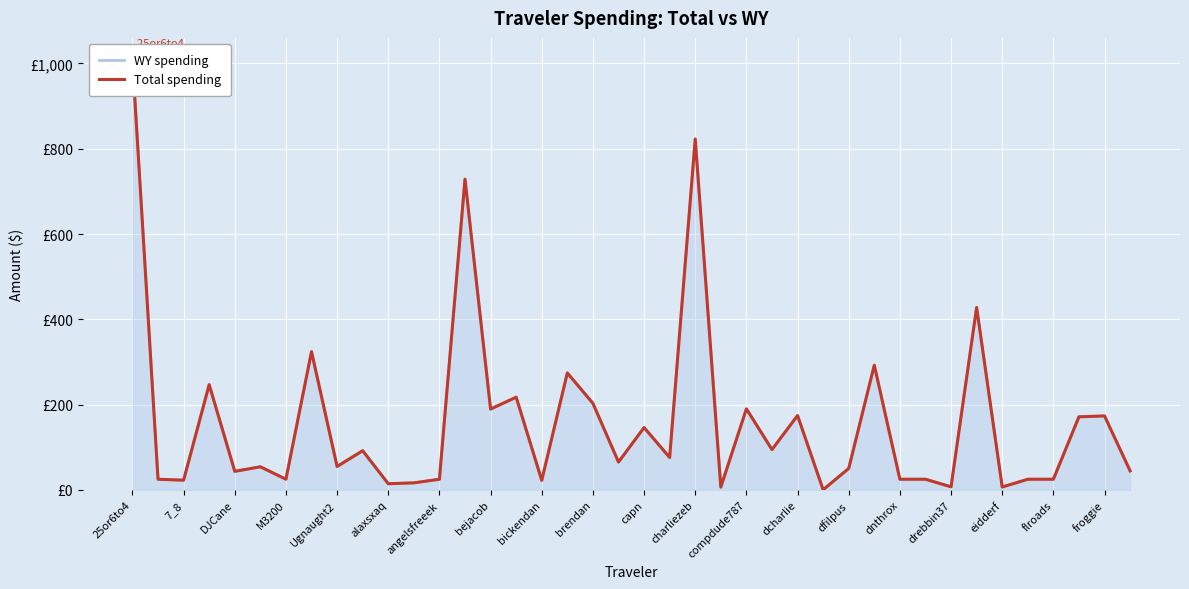

What is the sum of the WY spending values at bickendan and DJCane?

65.8